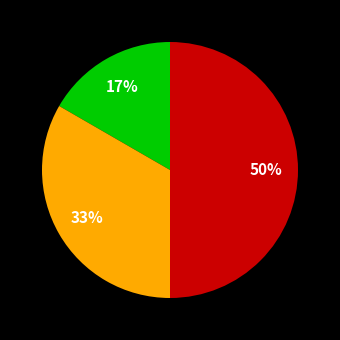

To the nearest percent, what is the average slice percentage?

33%